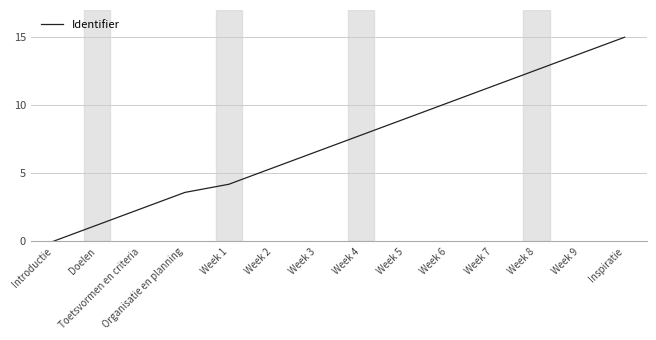

Count the number of categories in the chart.

14